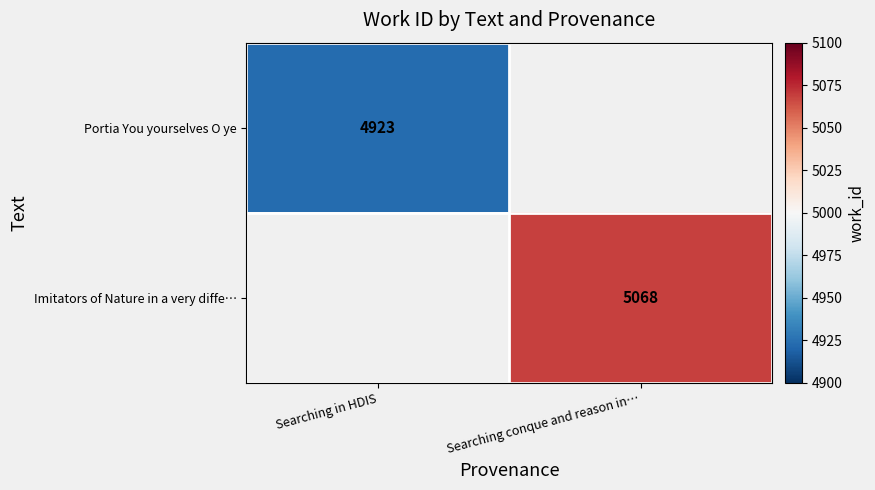

Which category has the lowest value across all series?

Searching in HDIS